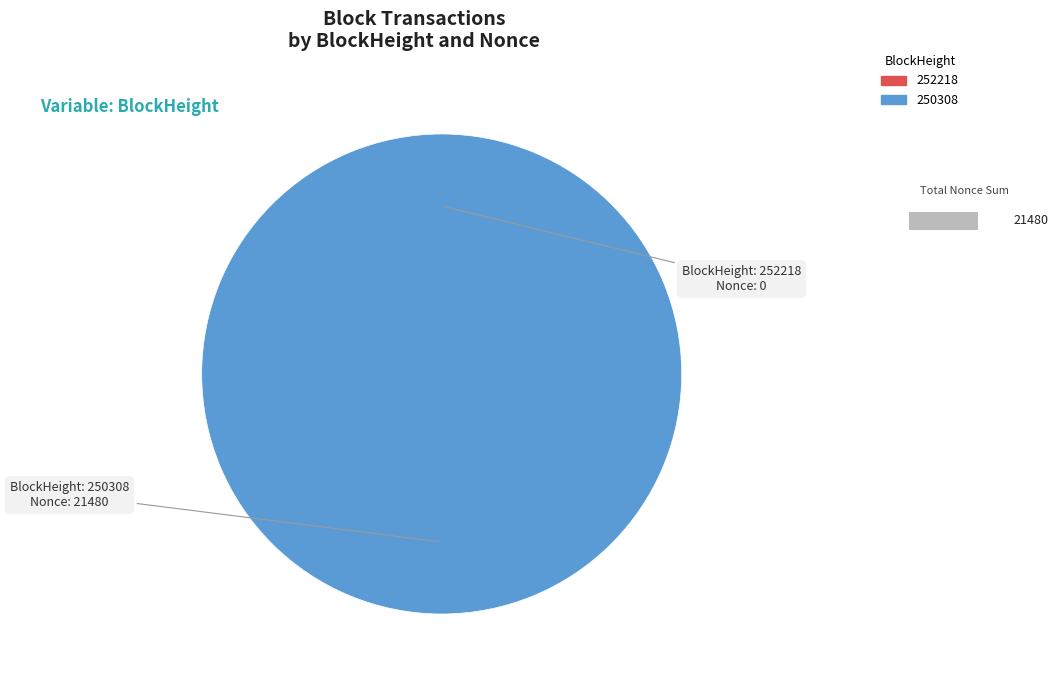

Which has a higher value, 250308 or 252218?

250308